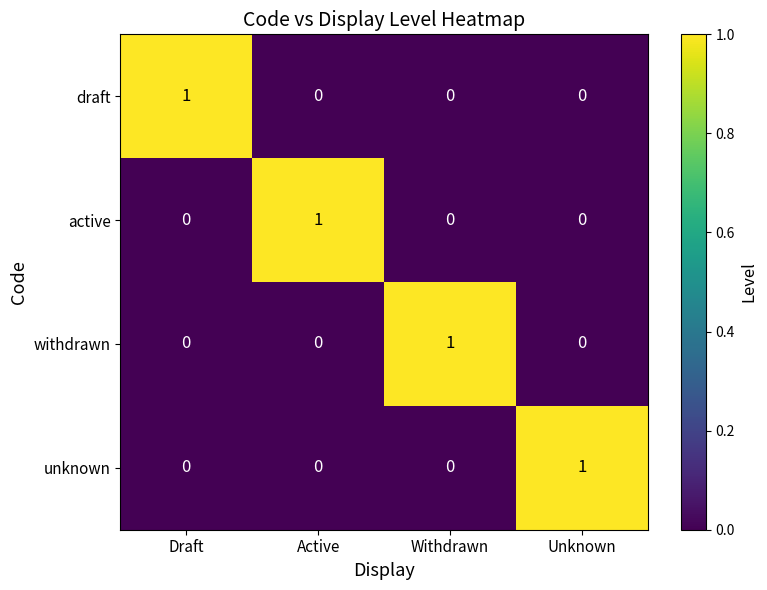

What is the total value across all series at Unknown?

1